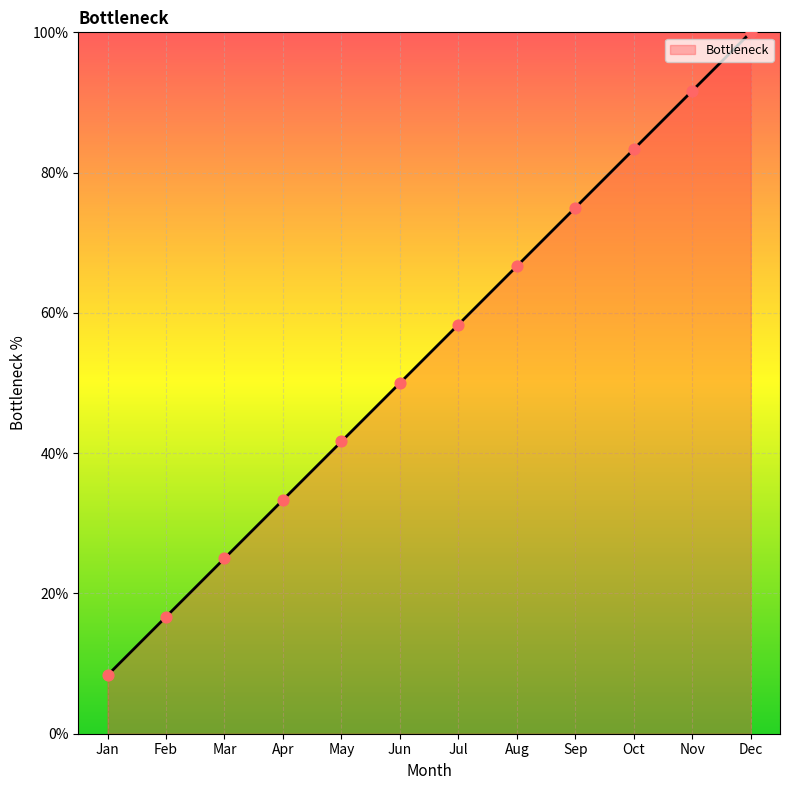

What is the ratio of the value at Jul to the value at Feb?

3.5